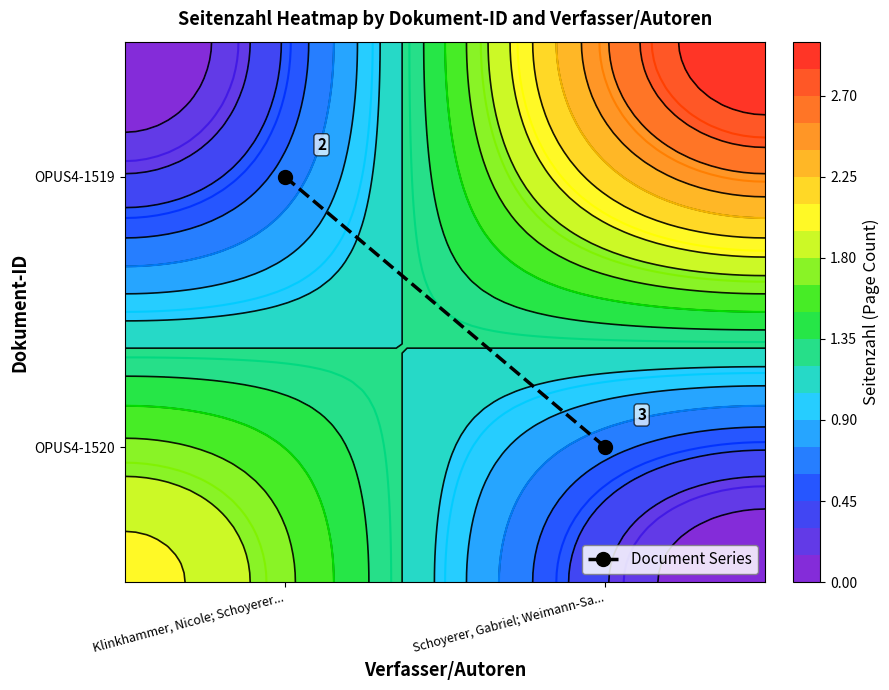

At which category does the chart reach its minimum across all series?

Schoyerer, Gabriel; Weimann-Sa...